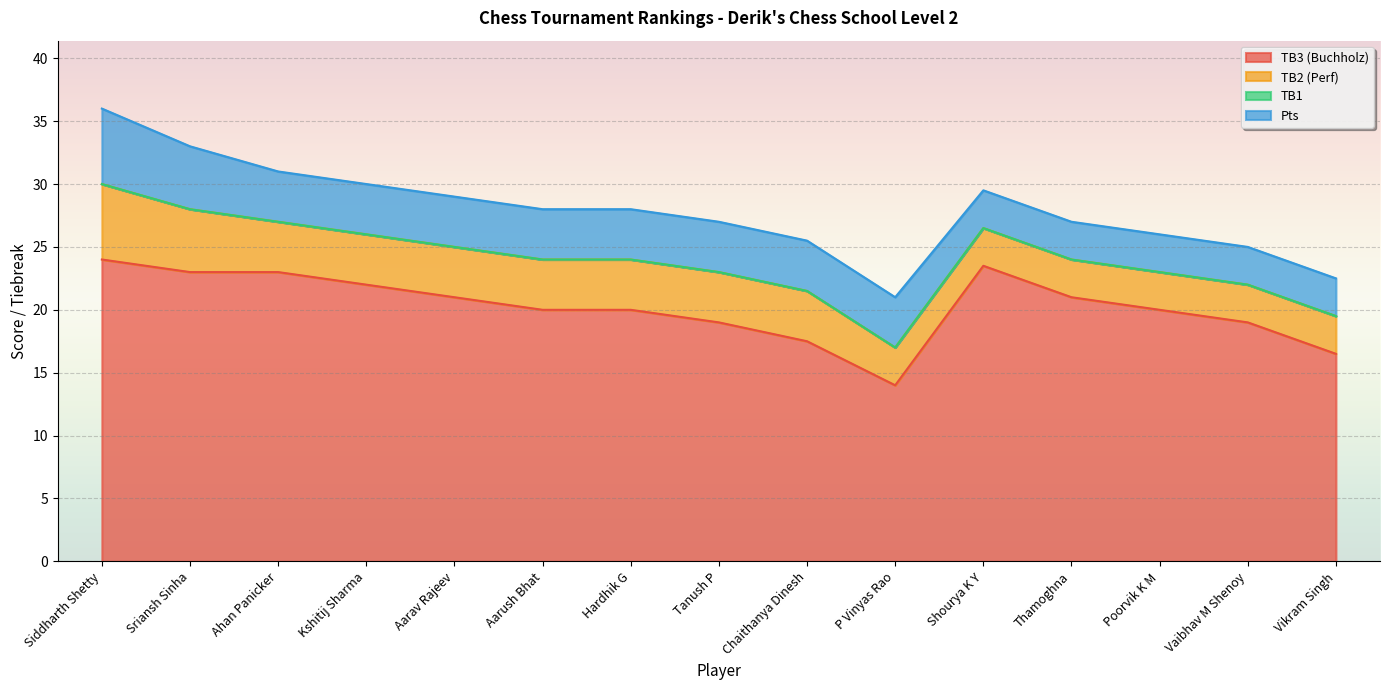

What value does the TB3 (Buchholz) series have at P Vinyas Rao?

14.0